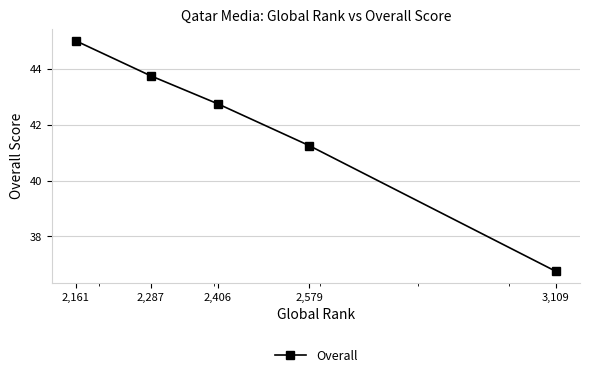

What is the sum of all values?

209.5